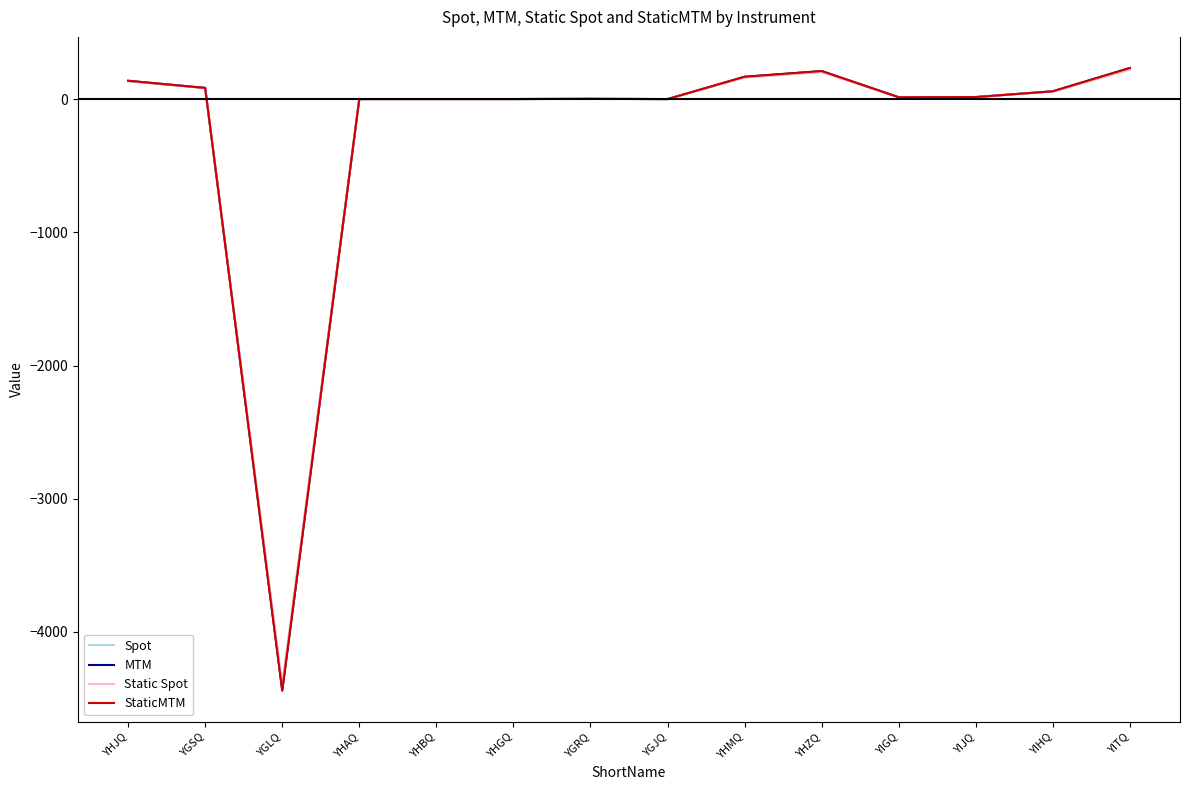

What is the sum of the MTM values at YGJQ and YIHQ?

58.5